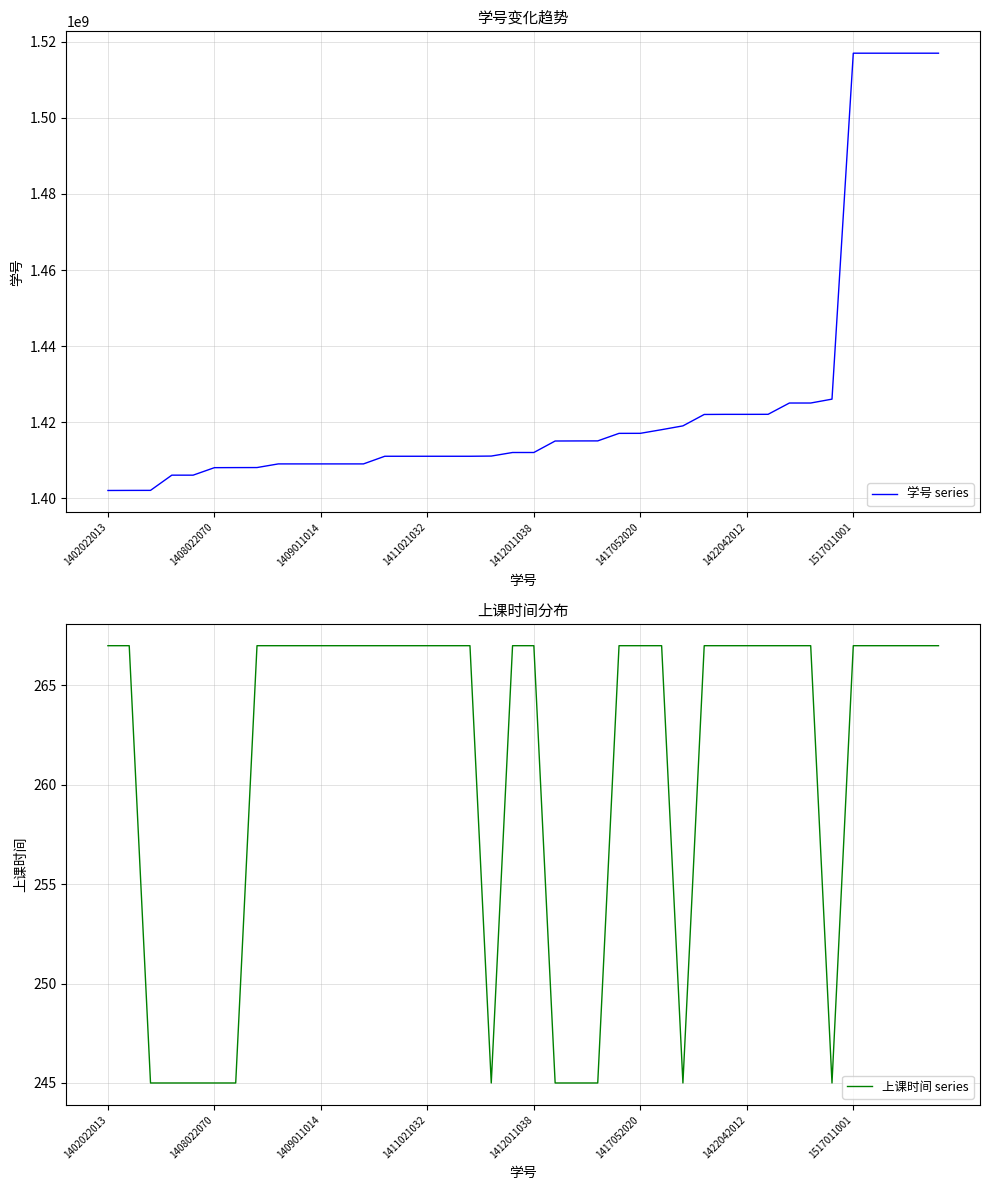

True or false: 学号 series has a value of 2344171140 at 1408022070.

False